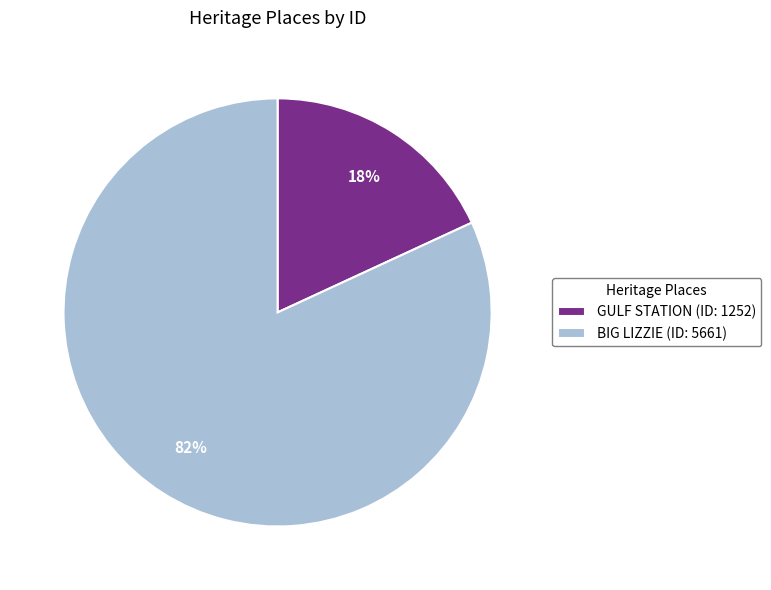

Count the number of slices in the pie.

2